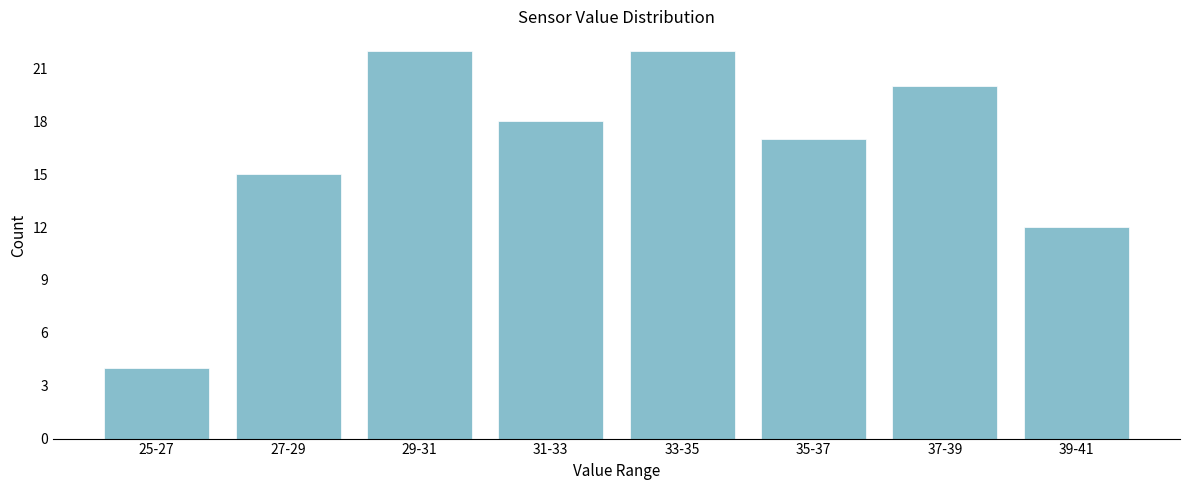

Reading left to right, transcribe all the data shown in this chart.

25-27=4	27-29=15	29-31=22	31-33=18	33-35=22	35-37=17	37-39=20	39-41=12